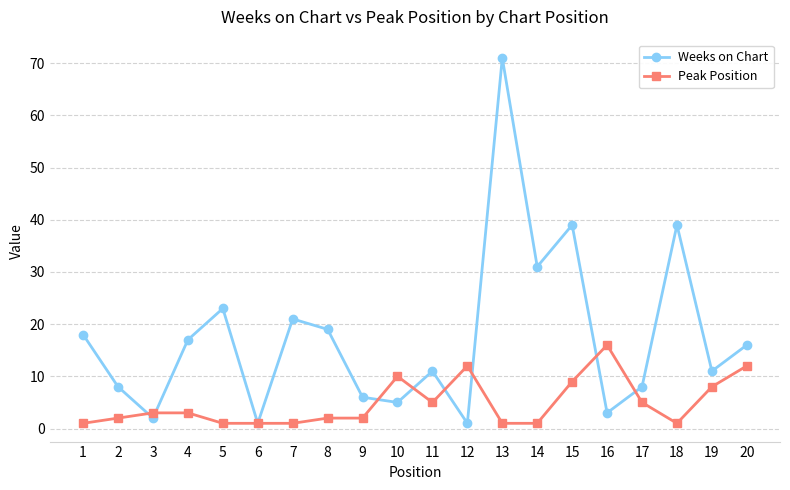

Is it true that Weeks on Chart equals 3 at 16?

True